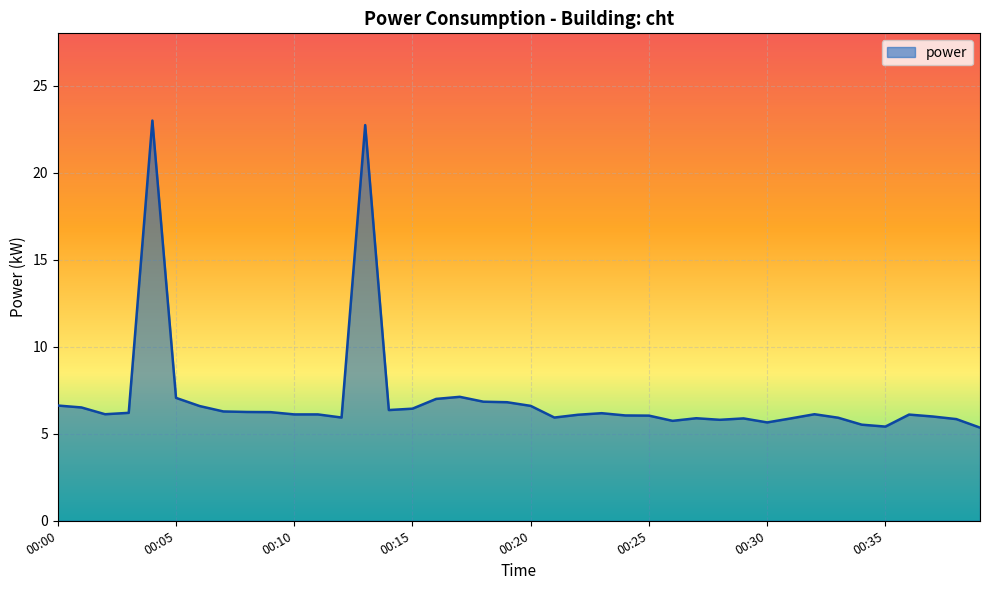

What is the difference between the maximum and minimum values?

17.6